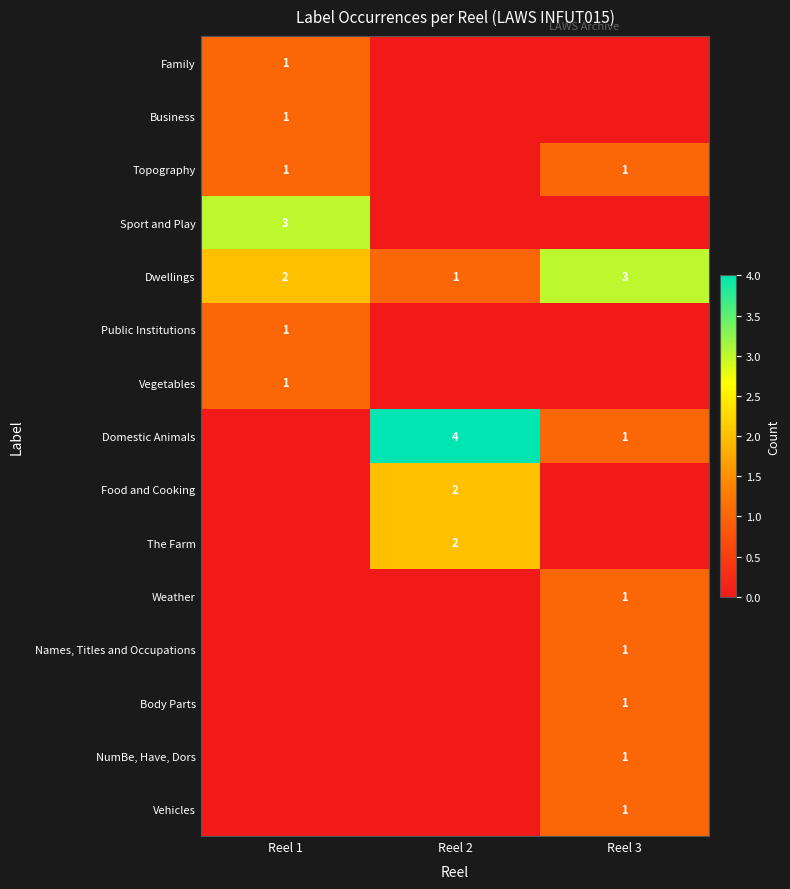

What is the difference between the highest and lowest values at Reel 2?

4